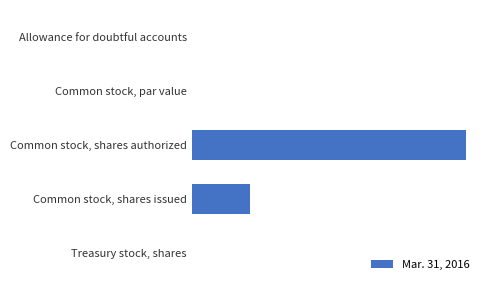

Are the bars horizontal?

Yes